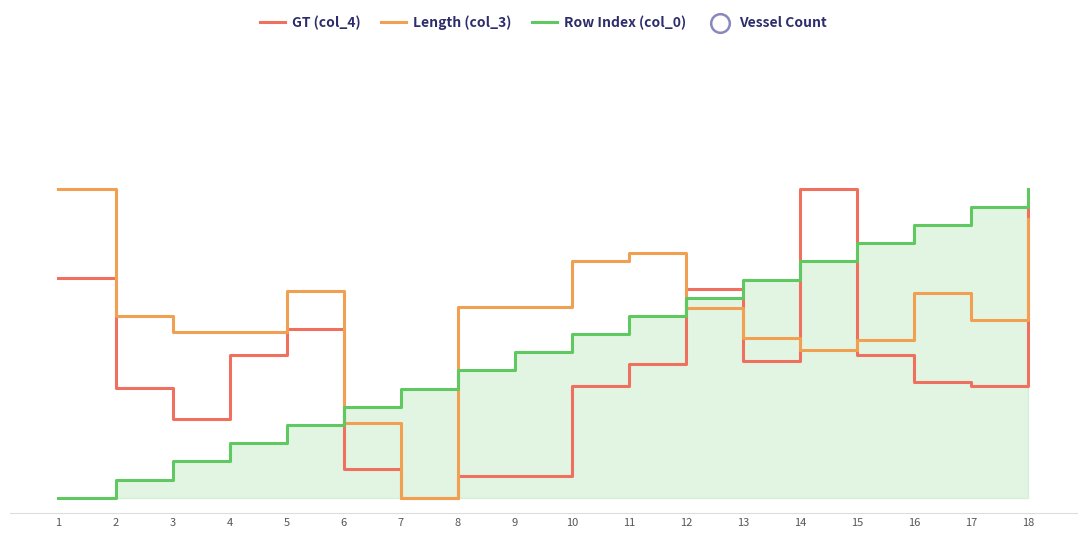

At which category is the sum across all series the highest?

18